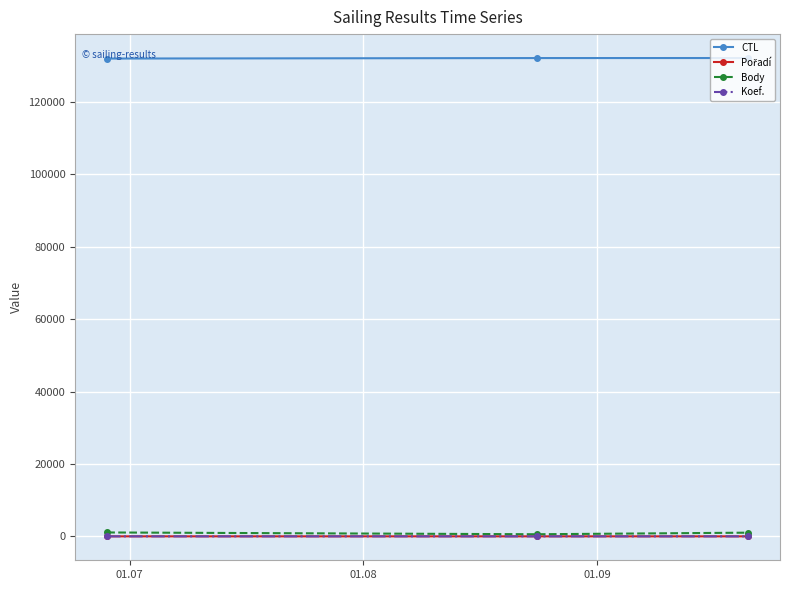

At how many categories does at least one series exceed 118804?

3